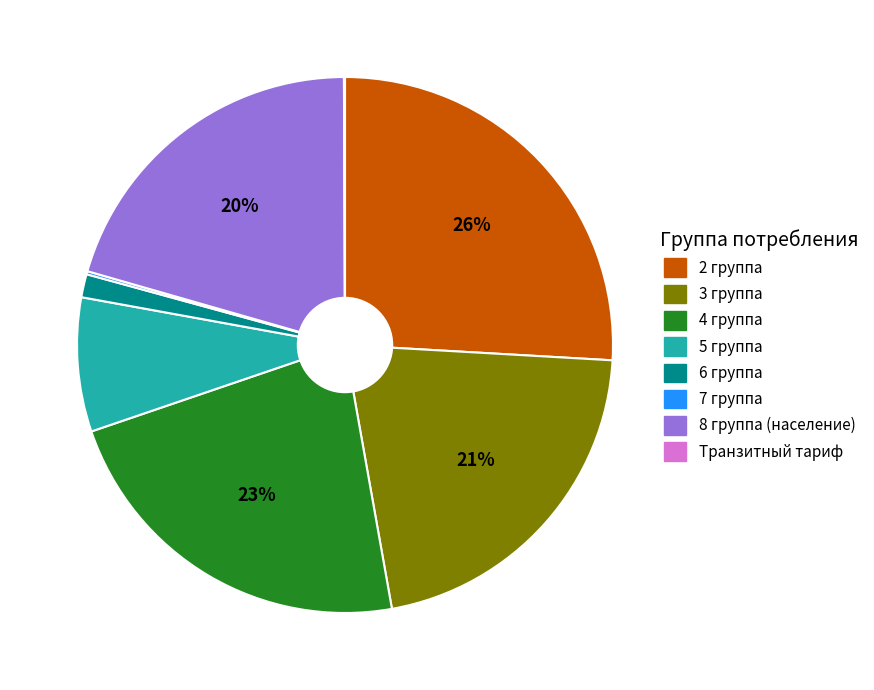

Is there a majority slice in this chart?

No